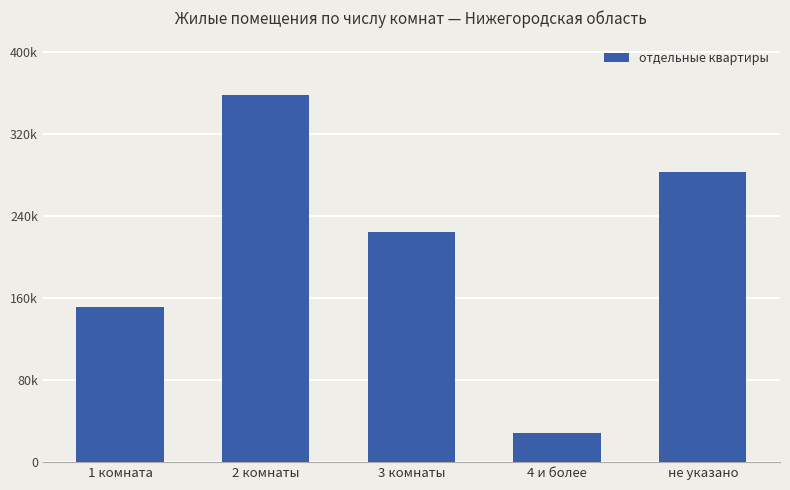

Rank the categories by value from lowest to highest.

4 и более, 1 комната, 3 комнаты, не указано, 2 комнаты